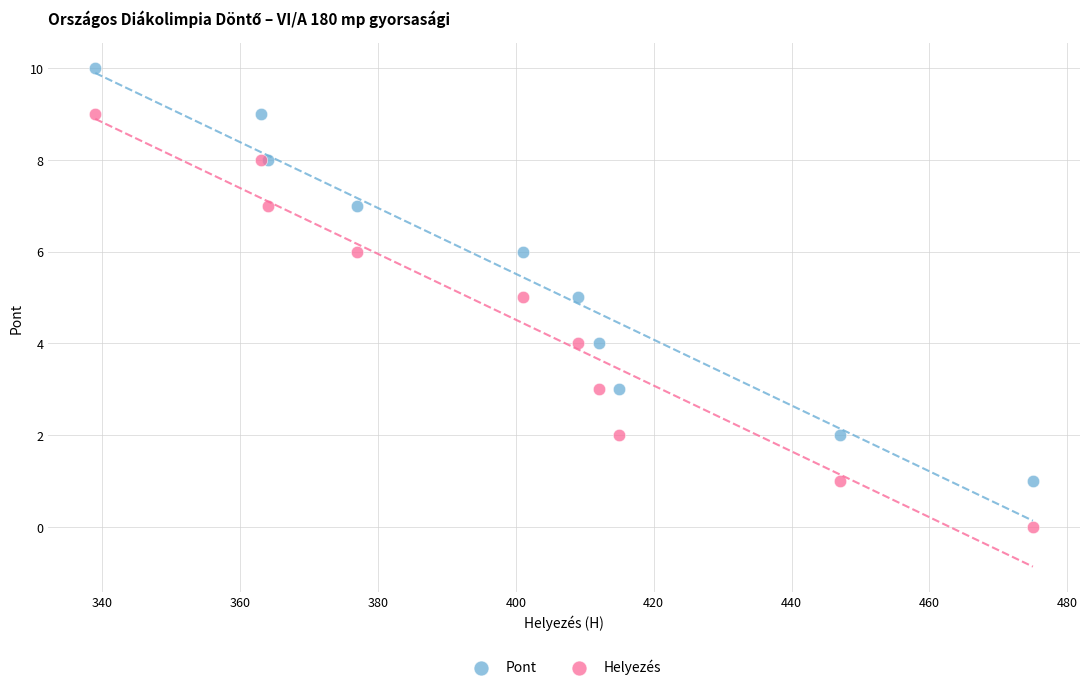

What are all the series names shown in the legend?

Pont, Helyezés